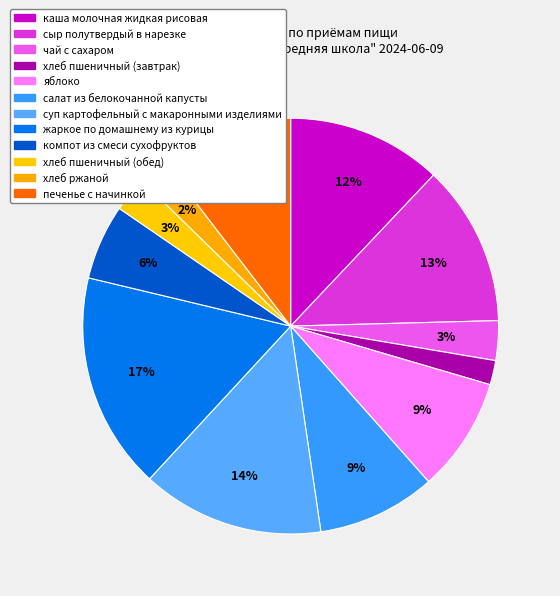

To the nearest percent, what is the average slice percentage?

8%